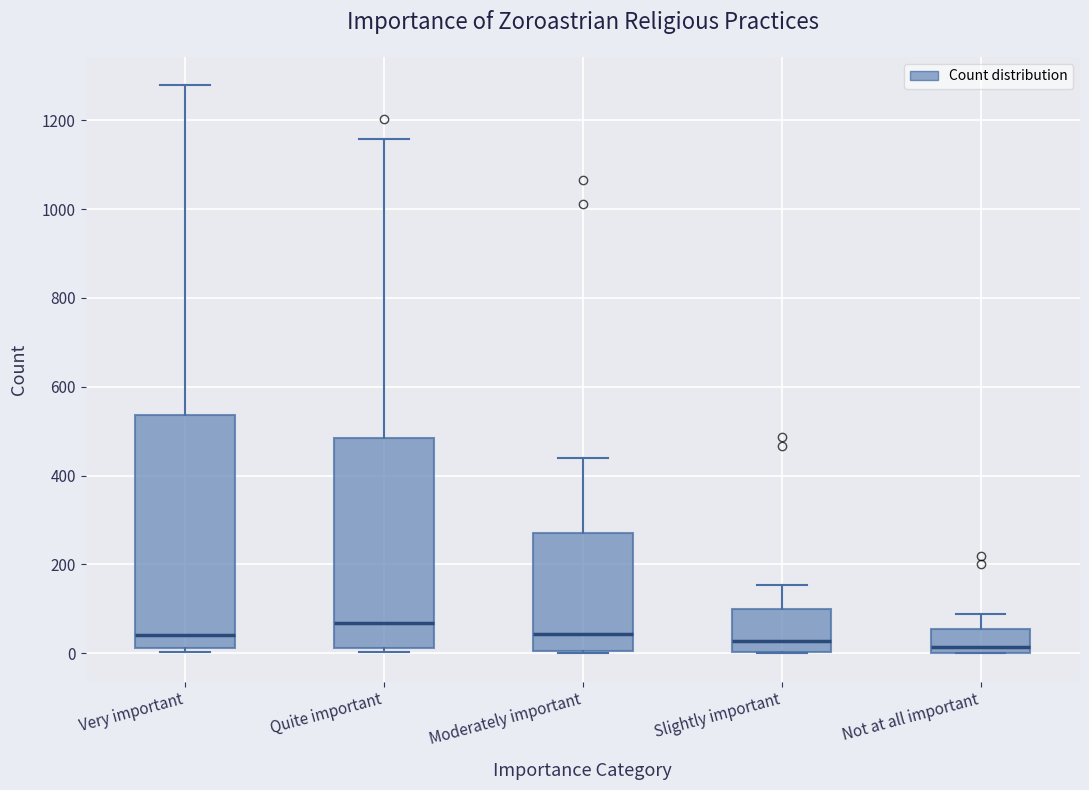

Reading left to right, read every box against the y-axis: the position of its median line, the range the box covers, and the ends of its whiskers. The values are not printed on the chart, so give them approximately, as read against the axis.

Very important: median 40, box 20 to 540, whiskers 0 to 1280
Quite important: median 60, box 20 to 480, whiskers 0 to 1160
Moderately important: median 40, box 0 to 280, whiskers 0 to 440
Slightly important: median 20, box 0 to 100, whiskers 0 to 160
Not at all important: median 20, box 0 to 60, whiskers 0 to 80